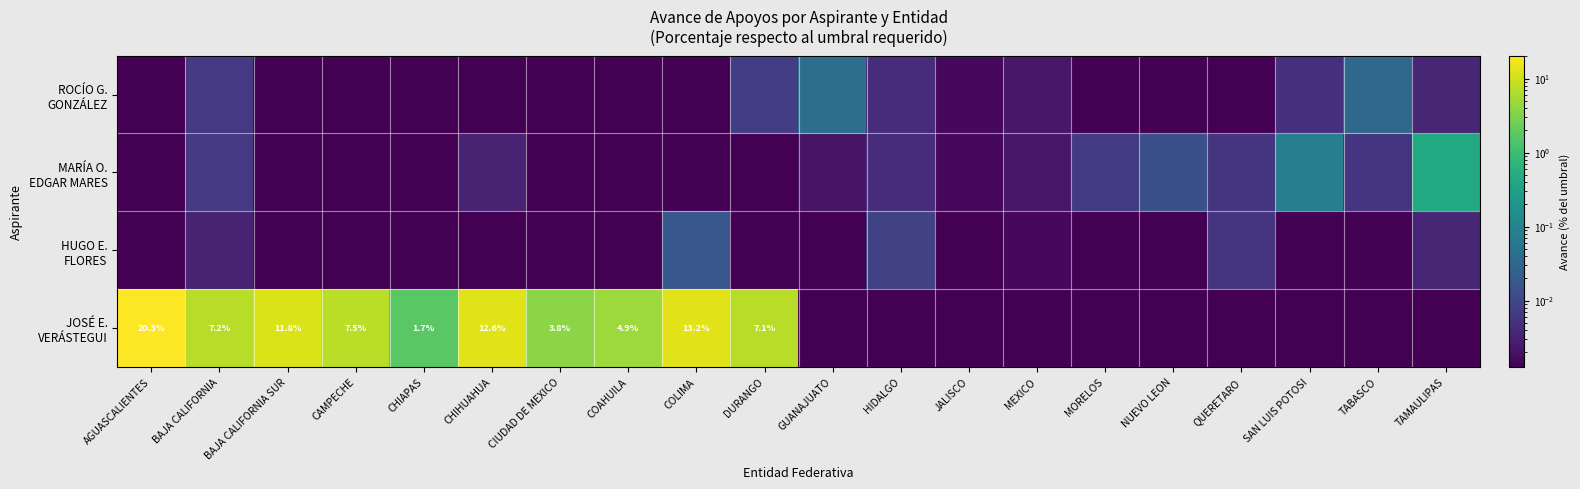

List the labels in order of ROCÍO G. GONZÁLEZ value, smallest first.

AGUASCALIENTES, BAJA CALIFORNIA SUR, CAMPECHE, CHIAPAS, CHIHUAHUA, COAHUILA, COLIMA, MORELOS, NUEVO LEON, QUERETARO, CIUDAD DE MEXICO, JALISCO, MEXICO, TAMAULIPAS, HIDALGO, SAN LUIS POTOSI, BAJA CALIFORNIA, DURANGO, TABASCO, GUANAJUATO